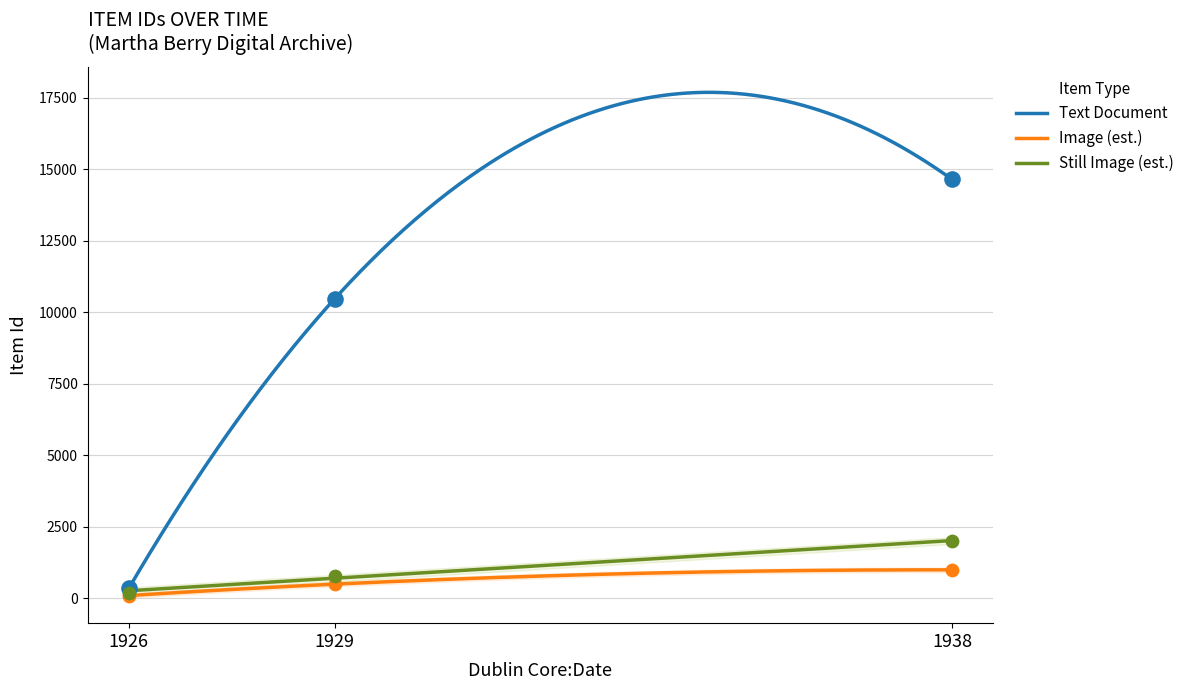

Which series contains the highest Y value?

Text Document